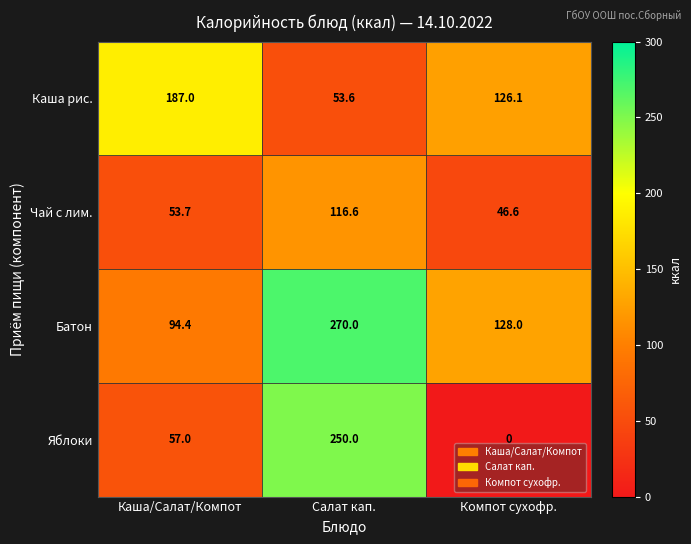

What is the difference between the highest and lowest values at Компот сухофр.?

128.0